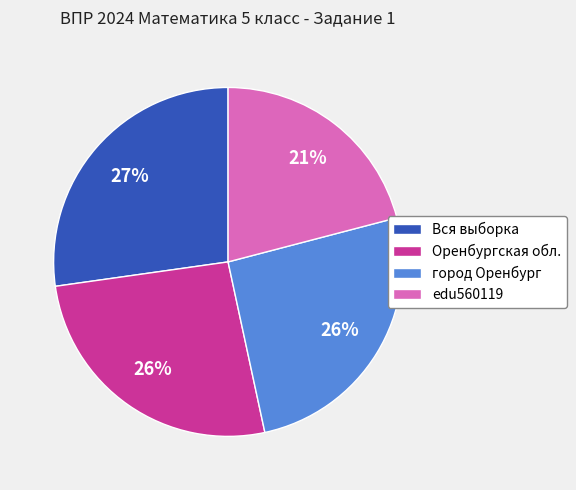

Does город Оренбург account for over 50% of the chart?

No